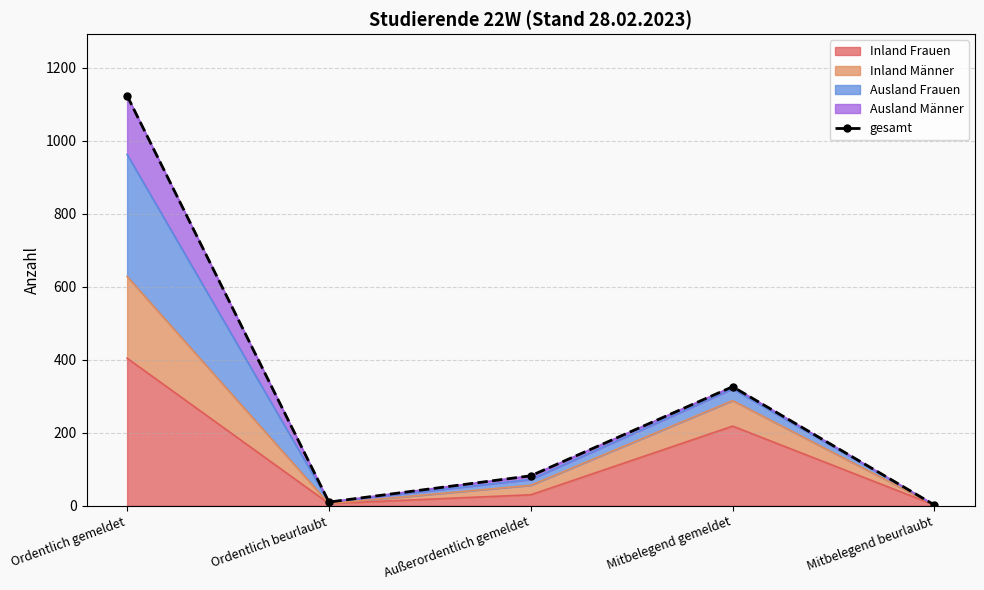

Rank the categories by value from highest to lowest.

Ordentlich gemeldet, Mitbelegend gemeldet, Außerordentlich gemeldet, Ordentlich beurlaubt, Mitbelegend beurlaubt